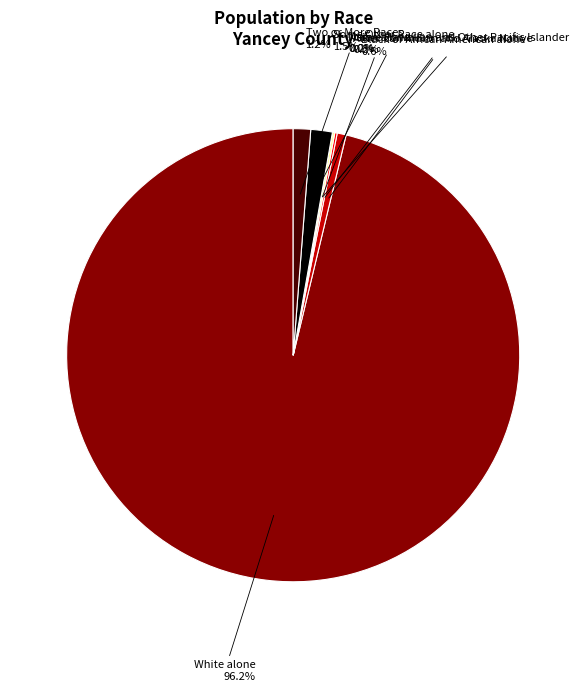

To the nearest percent, what percentage of the pie is Some Other Race alone?

2%